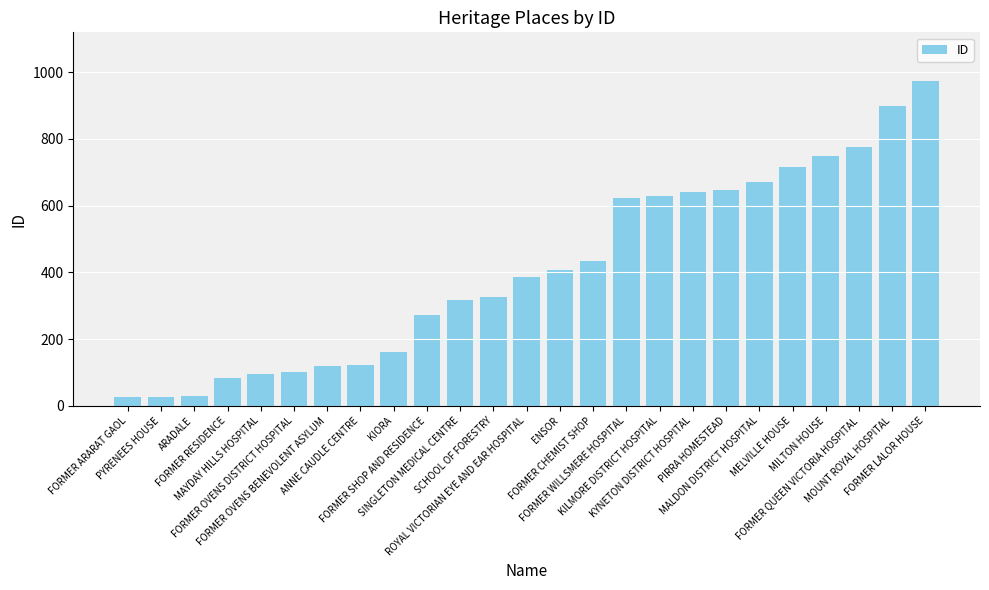

Does the chart contain any negative values?

No